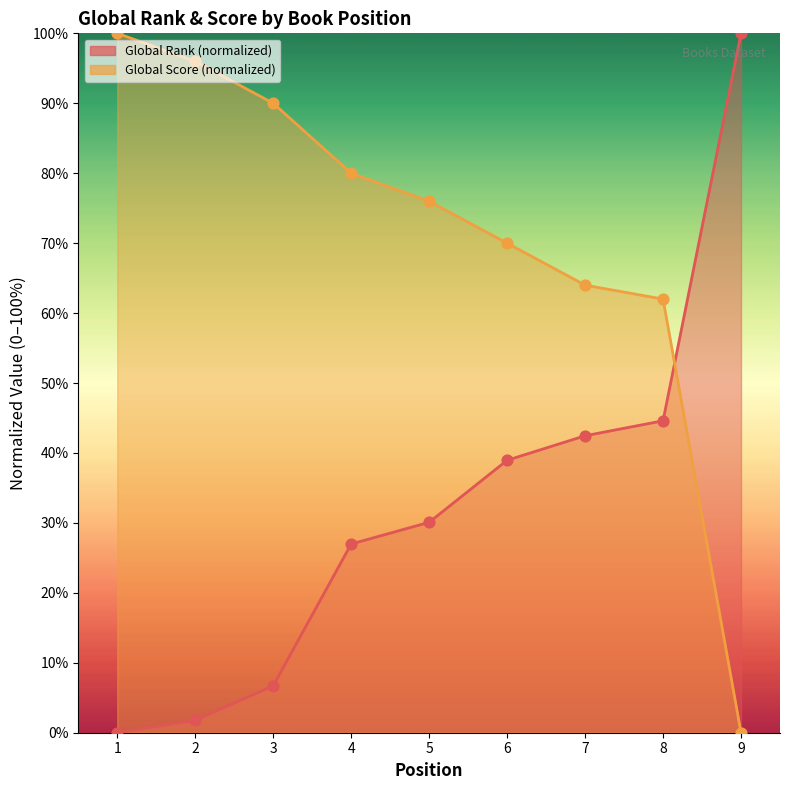

At how many categories does at least one series exceed 16?

9